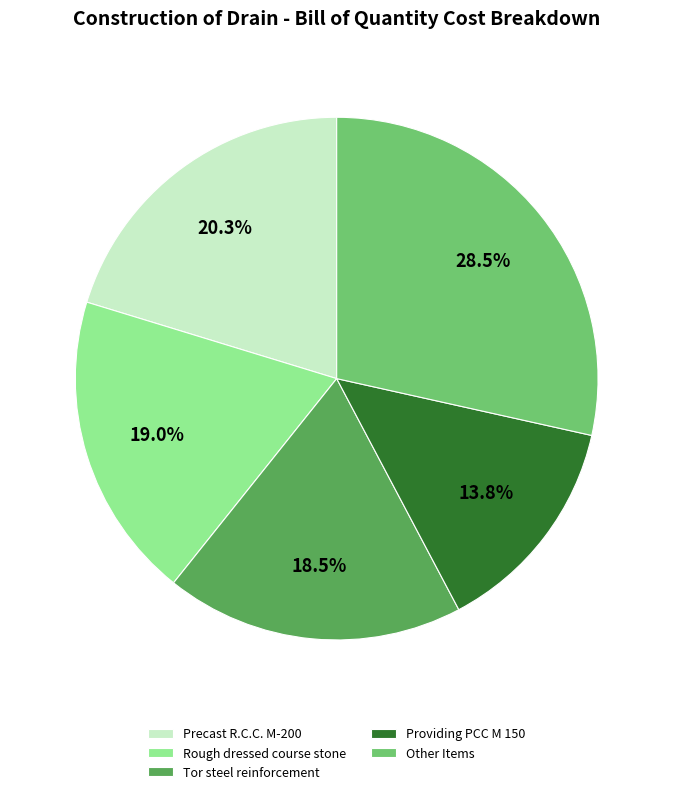

Is there any slice that represents more than half of the pie?

No